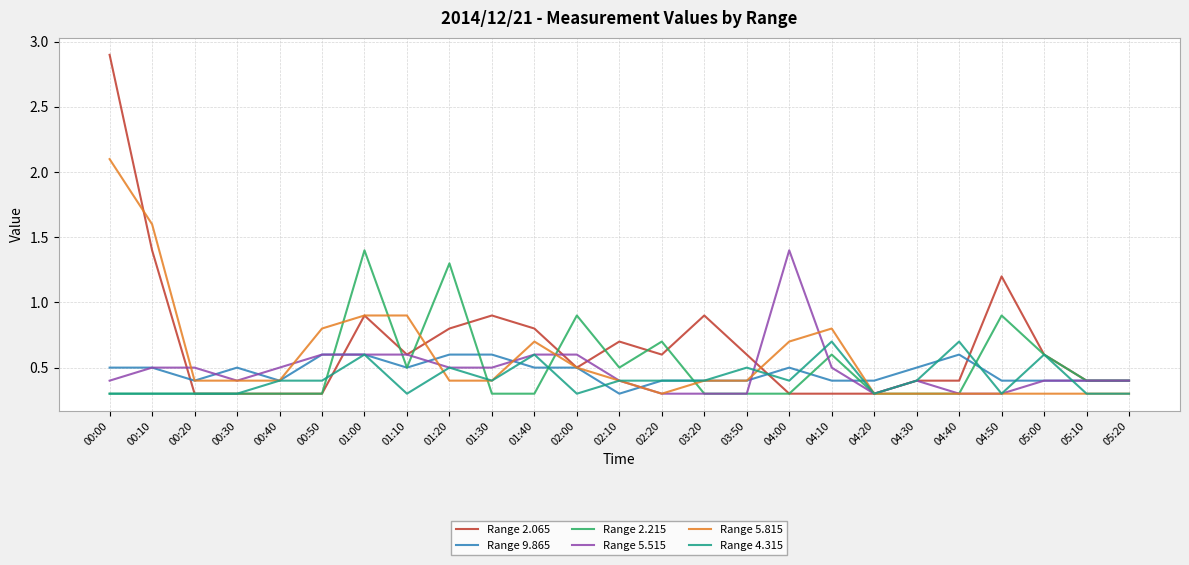

Is the value of Range 9.865 at 04:50 greater than the value of Range 5.815 at 01:10?

No